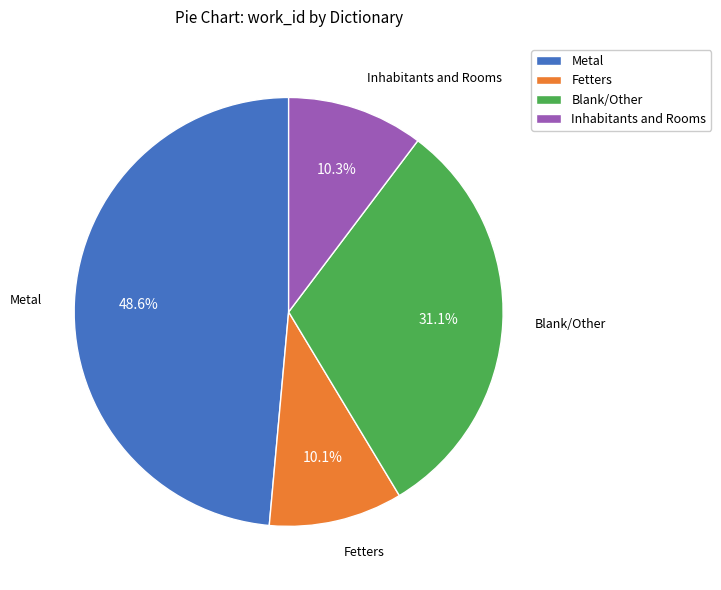

Which has a higher value, Fetters or Metal?

Metal